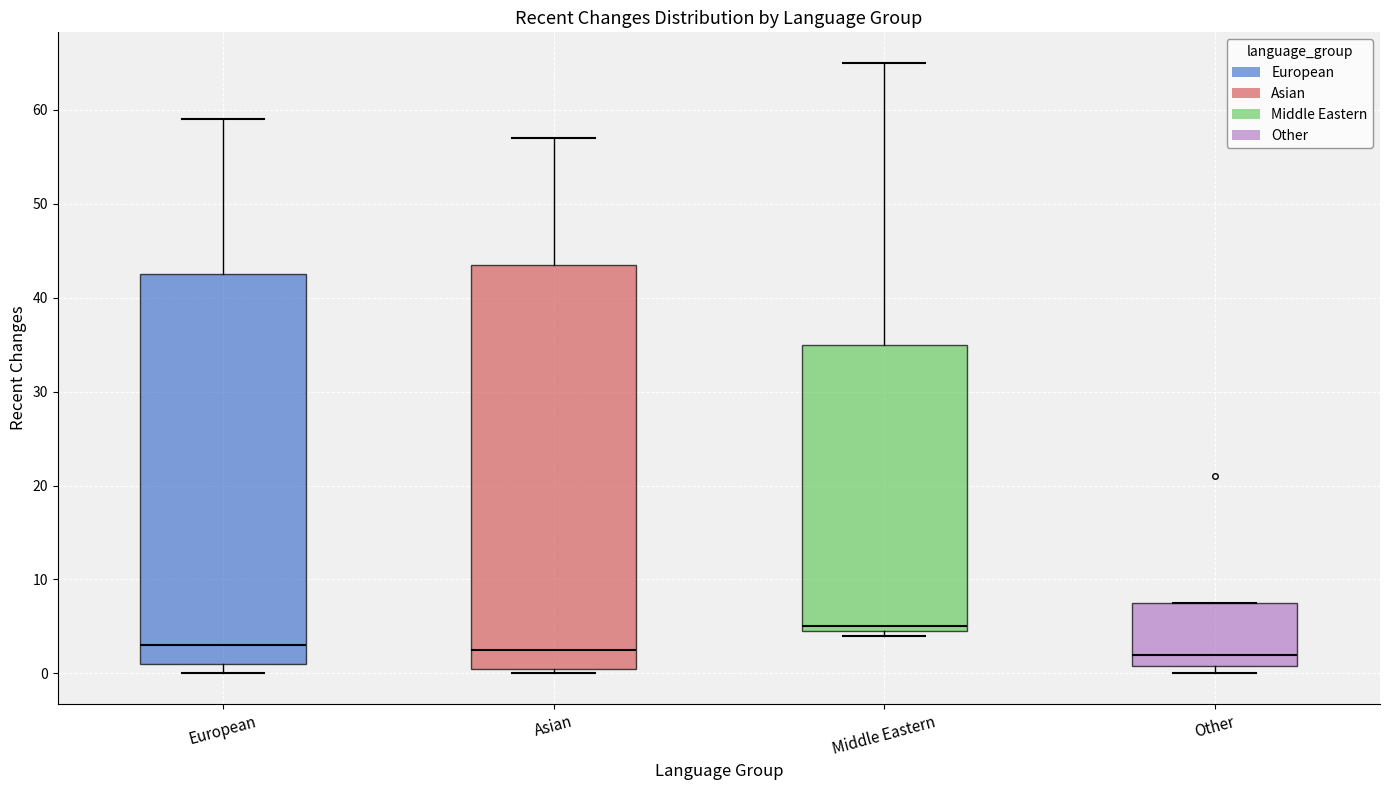

Comparing the boxes themselves (not the whiskers), which one is the tallest?

Asian